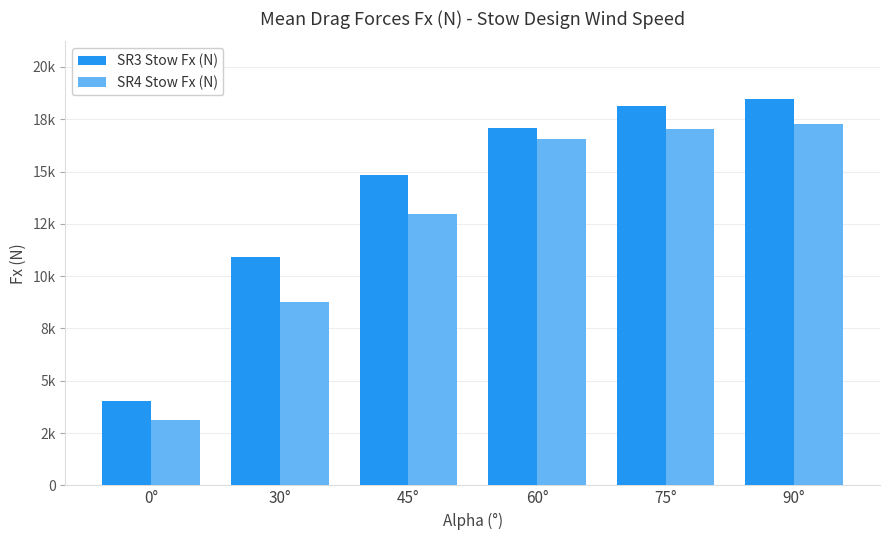

What is the sum of the SR3 Stow Fx (N) values at 90° and 75°?

36592.6